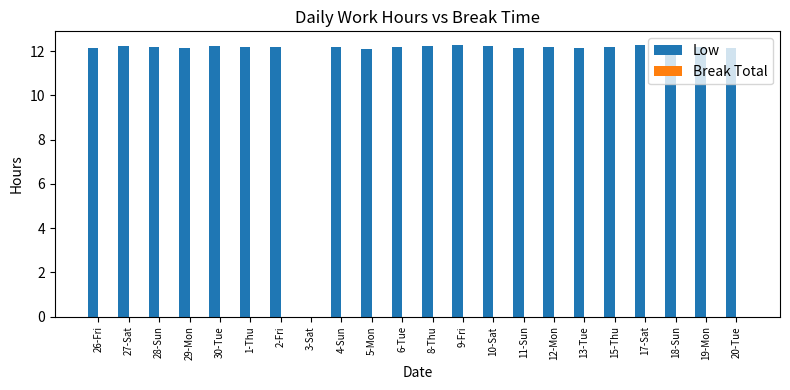

What is the sum of the values at 11-Sun and 29-Mon?

24.3